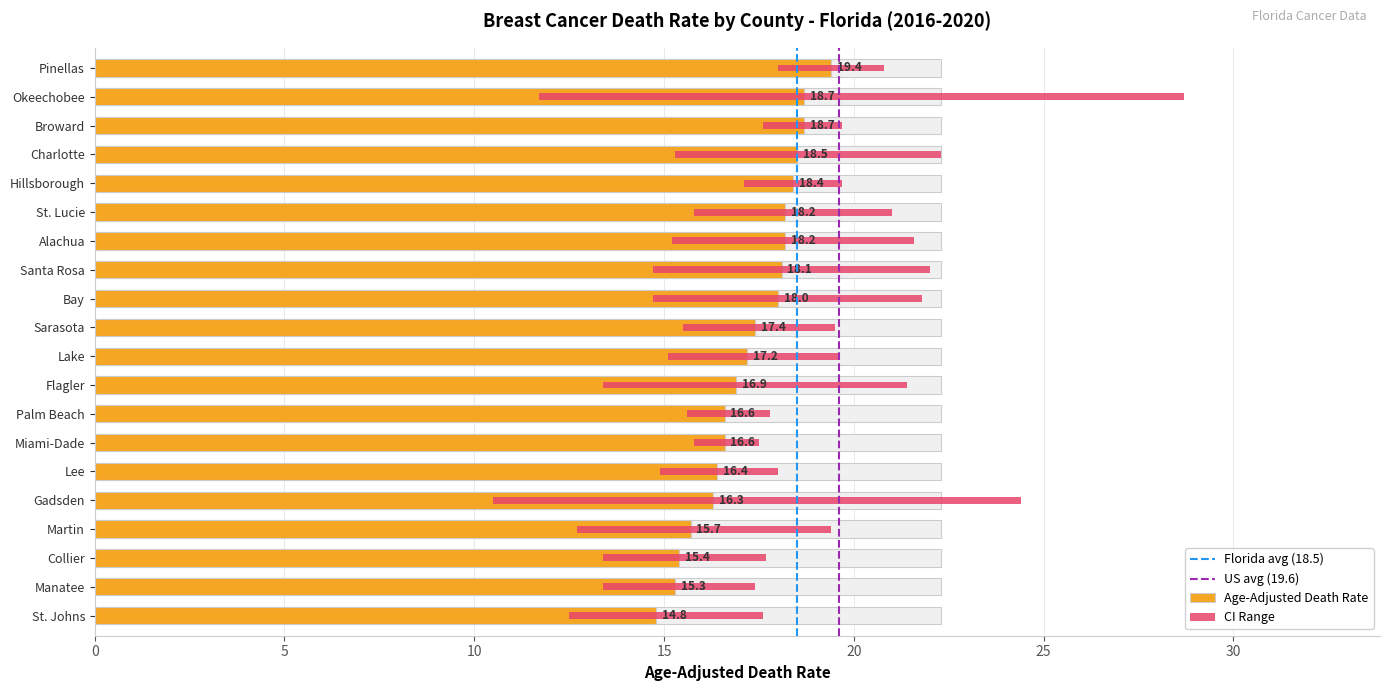

List the labels in order of value, smallest first.

St. Johns, Manatee, Collier, Martin, Gadsden, Lee, Miami-Dade, Palm Beach, Flagler, Lake, Sarasota, Bay, Santa Rosa, Alachua, St. Lucie, Hillsborough, Charlotte, Broward, Okeechobee, Pinellas